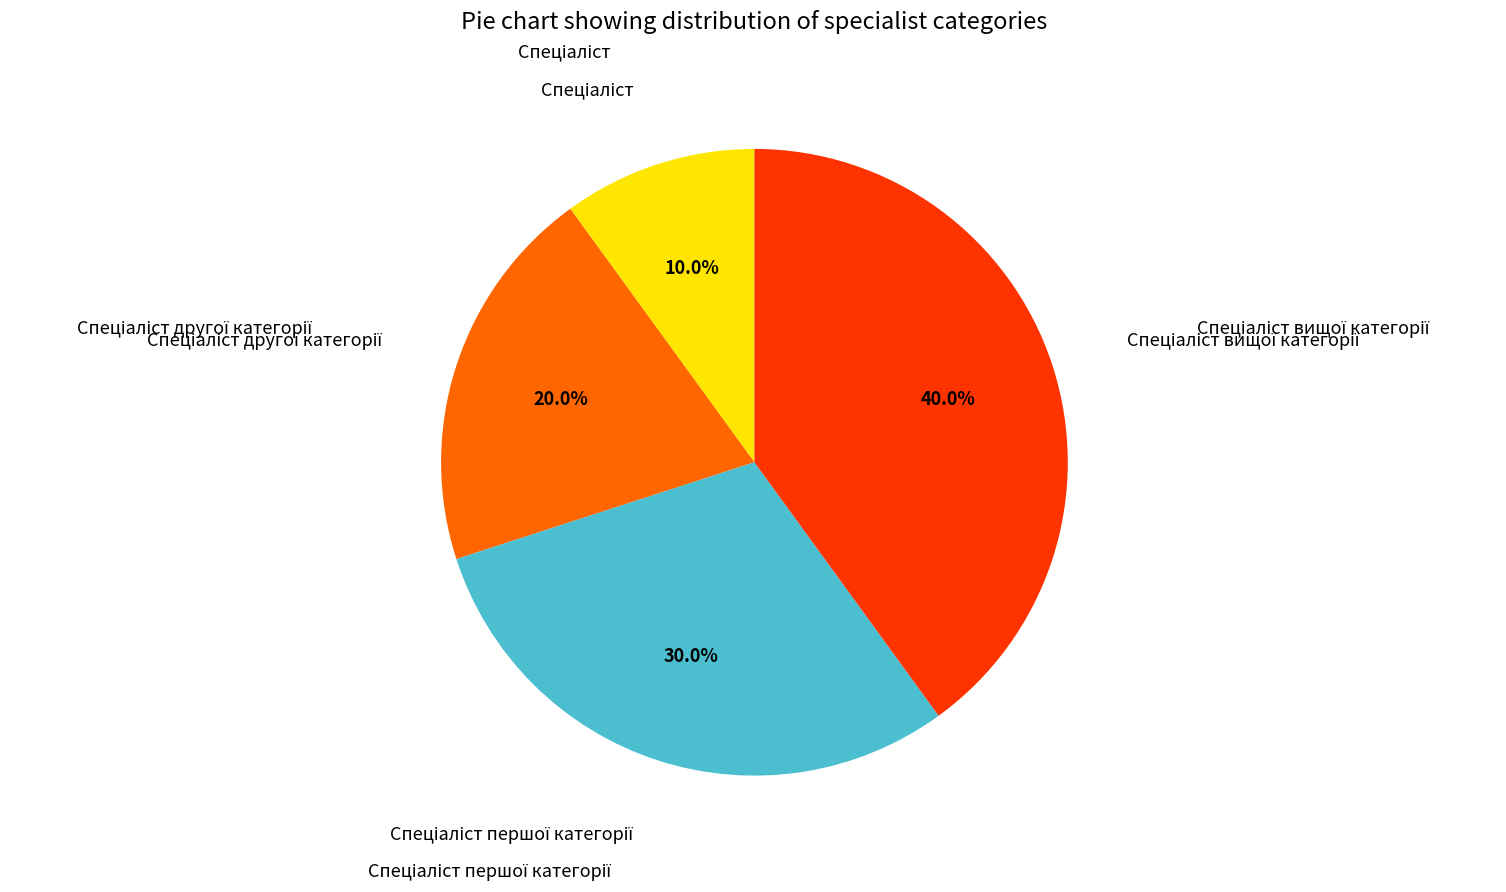

Is there any slice that represents more than half of the pie?

No